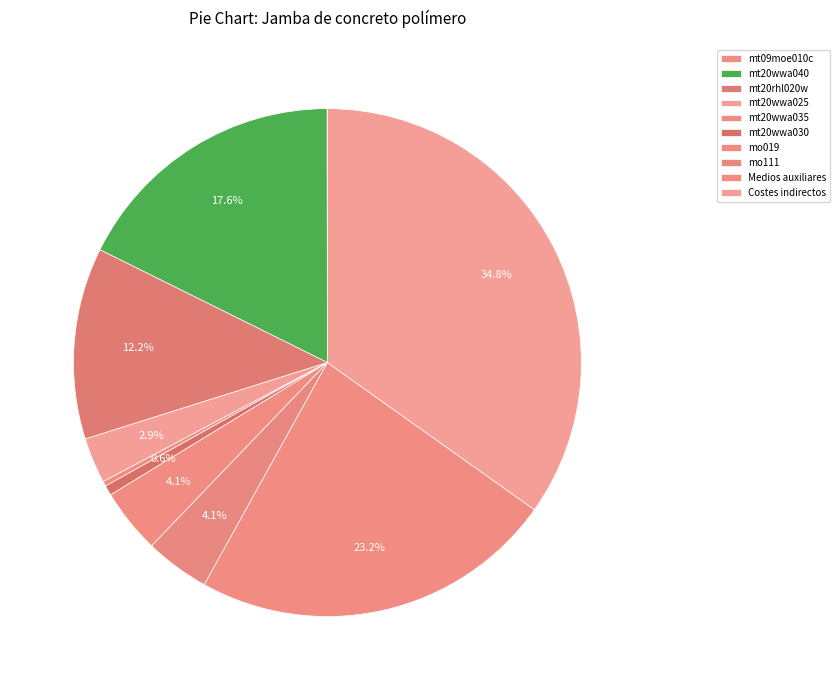

What portion of the pie excludes Costes indirectos?

65.2%